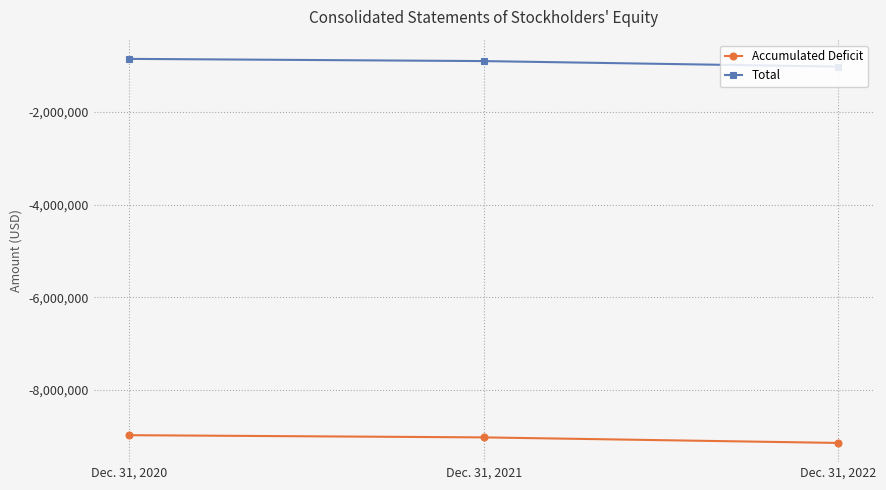

How many values in the Total series are below -901382?

1